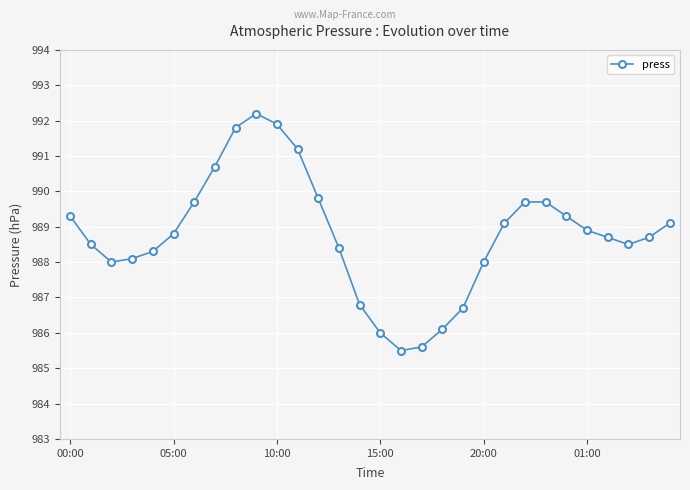

What is the average value?

988.8